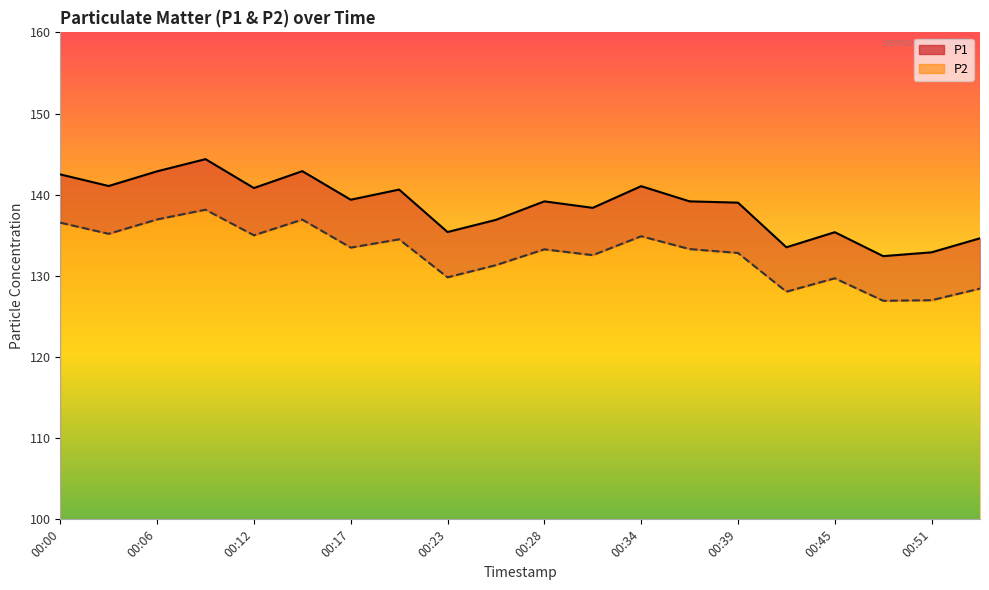

What are all the series names shown in the legend?

P1, P2